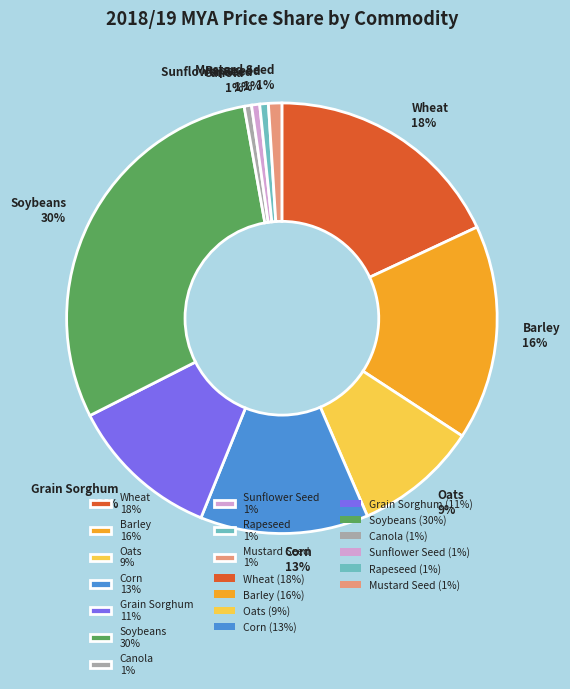

Which slice is the largest?

Soybeans